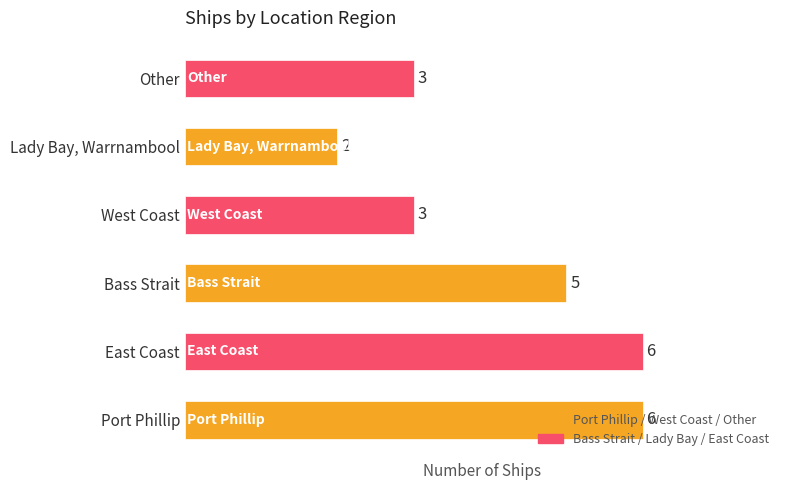

What is the sum of all values?

25